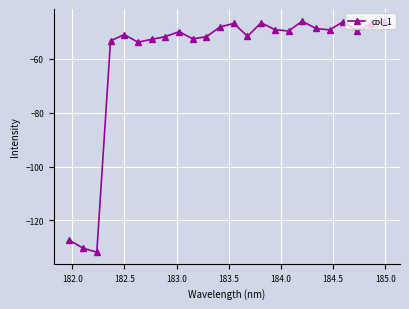

True or false: there are more than 1 points higher than both neighbors.

True